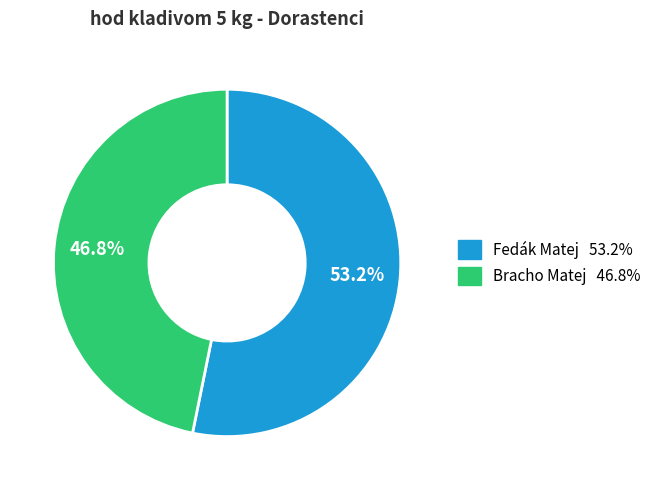

Which slice represents more than half of the pie?

Fedák Matej